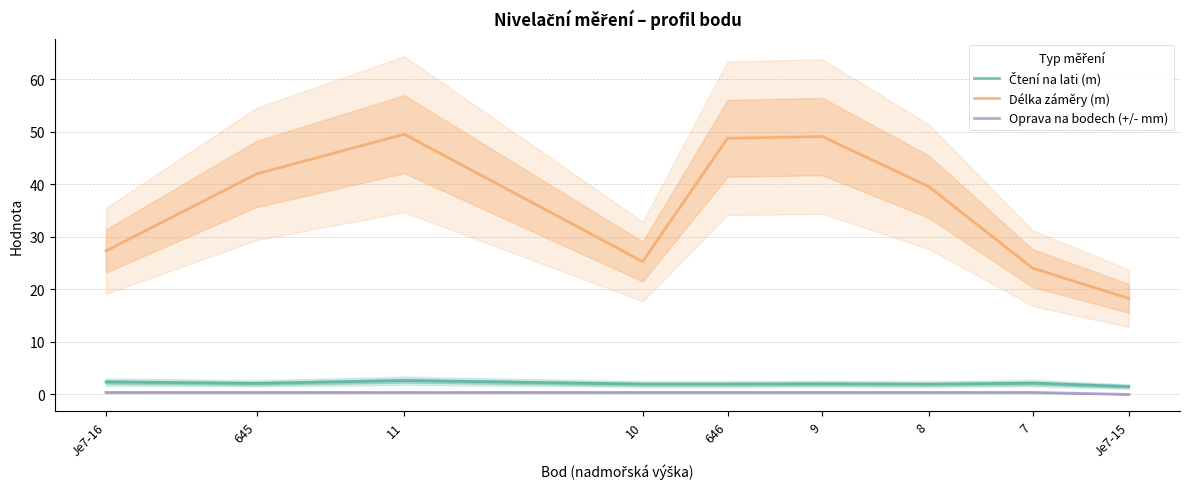

What is the approximate value of Čtení na lati (m) at Je7-15?

1.5